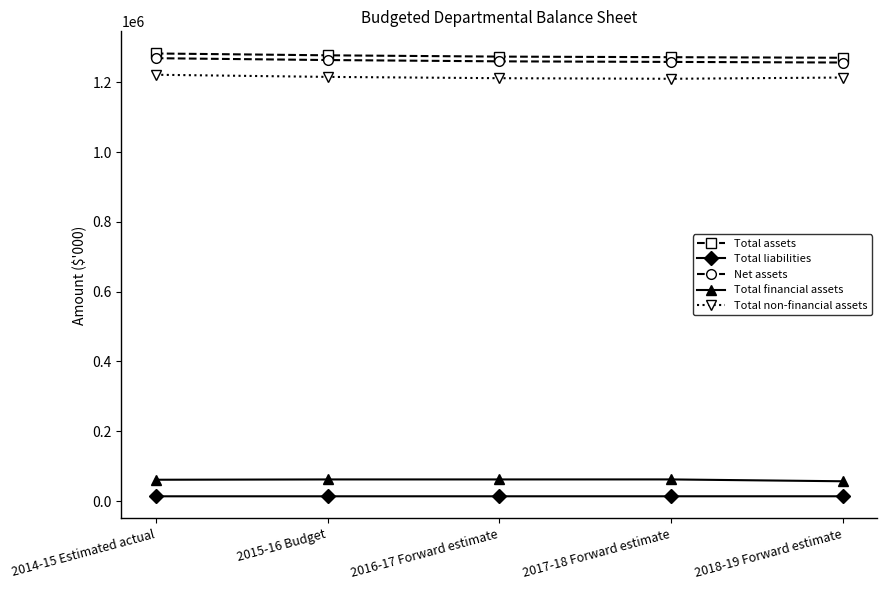

What is the label of the 5th point from the left?

2018-19 Forward estimate